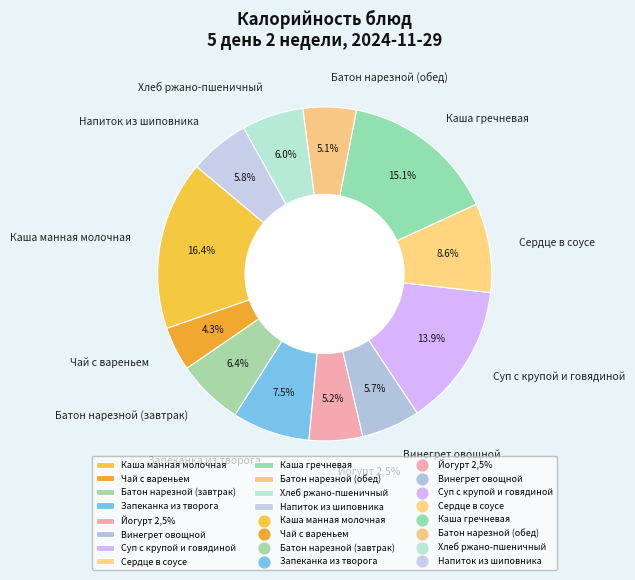

How many segments does this pie chart have?

12